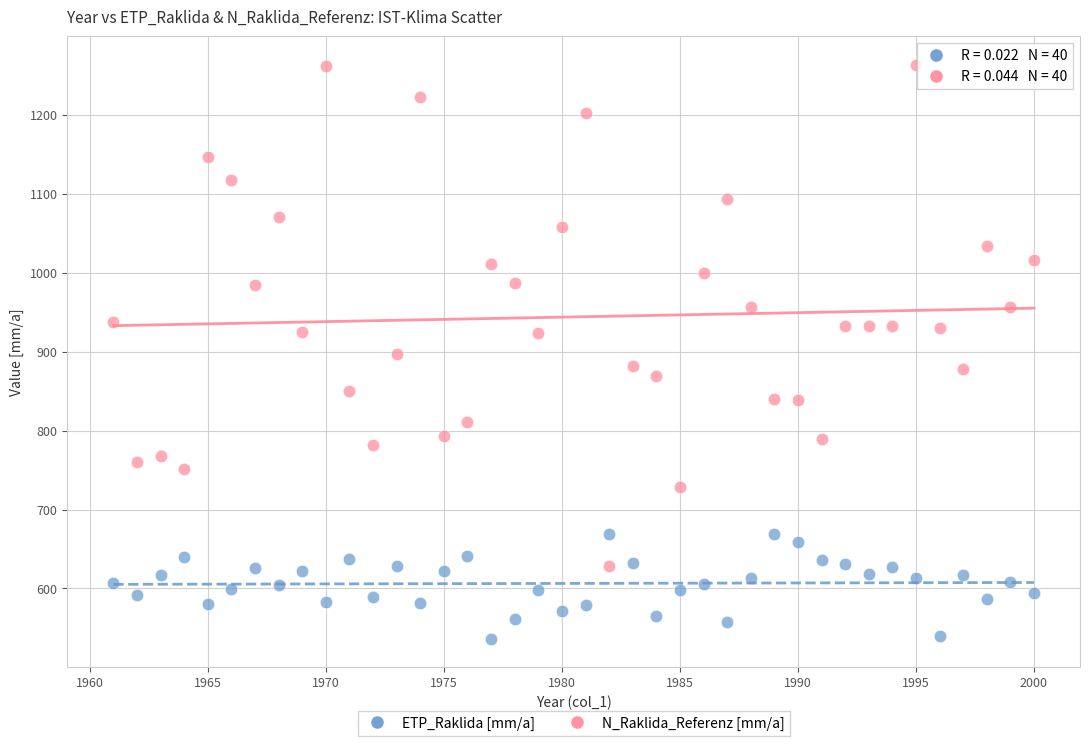

Which series has the widest spread of Y values?

N_Raklida_Referenz [mm/a]